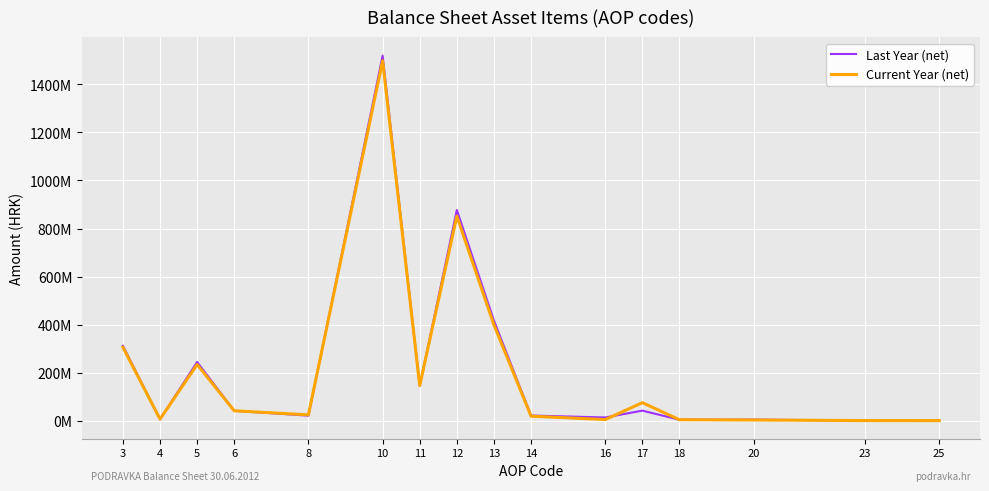

Which label corresponds to the largest value in the chart?

10